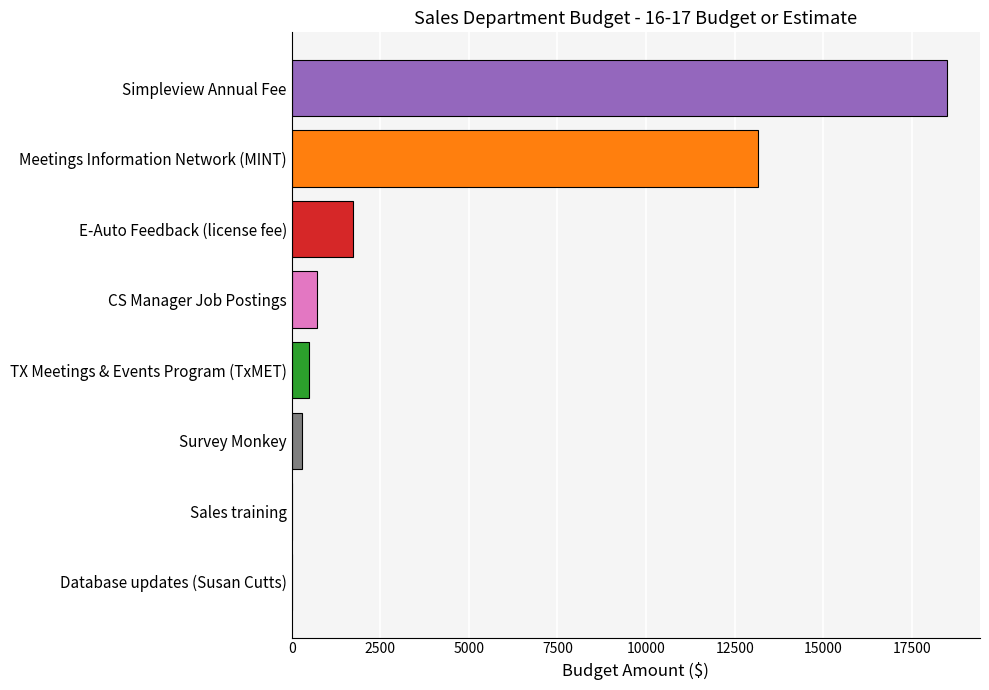

Reading top to bottom, list all the values displayed in this chart.

Simpleview Annual Fee=18500	Meetings Information Network (MINT)=13150	E-Auto Feedback (license fee)=1733	CS Manager Job Postings=699	TX Meetings & Events Program (TxMET)=500	Survey Monkey=300	Sales training=0	Database updates (Susan Cutts)=0